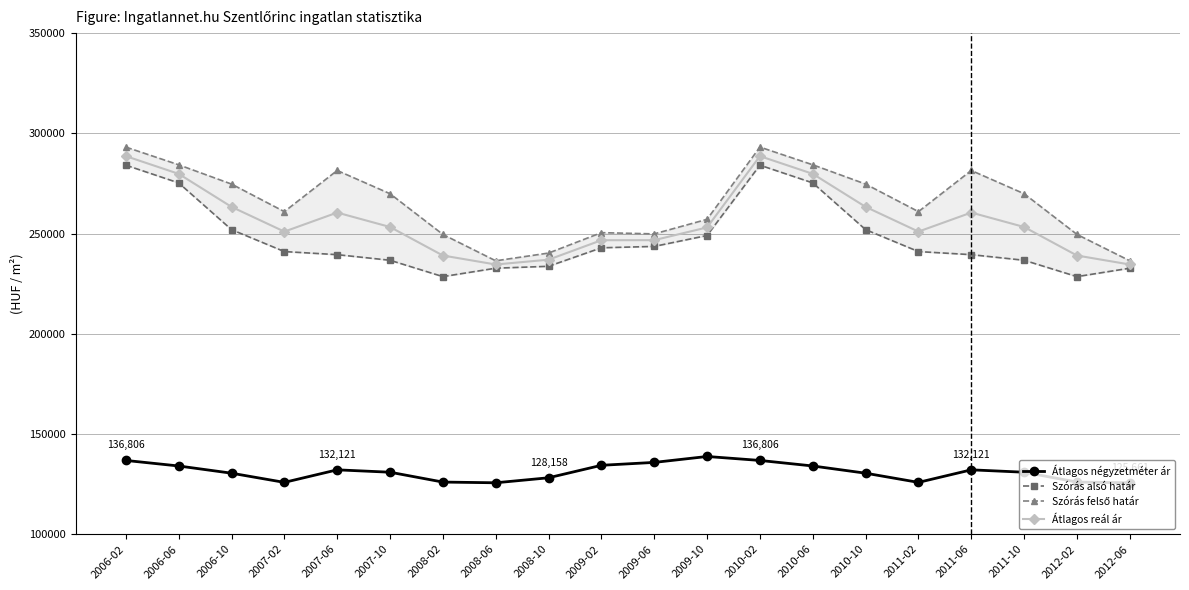

The value of Átlagos négyzetméter ár at 2012-06 is 125661. True or false?

True